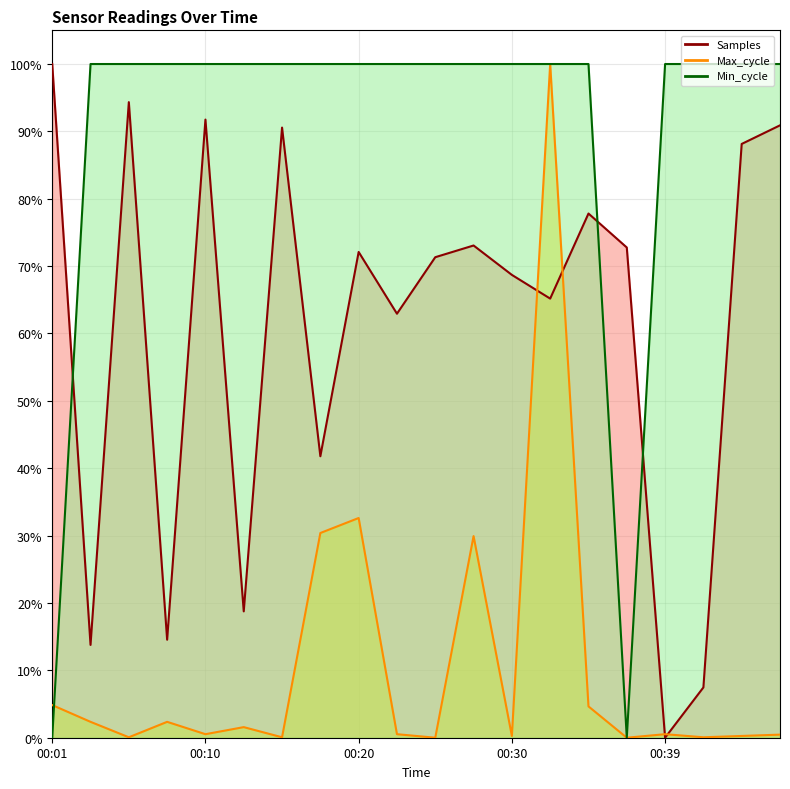

True or false: Min_cycle and Max_cycle cross at least once.

True